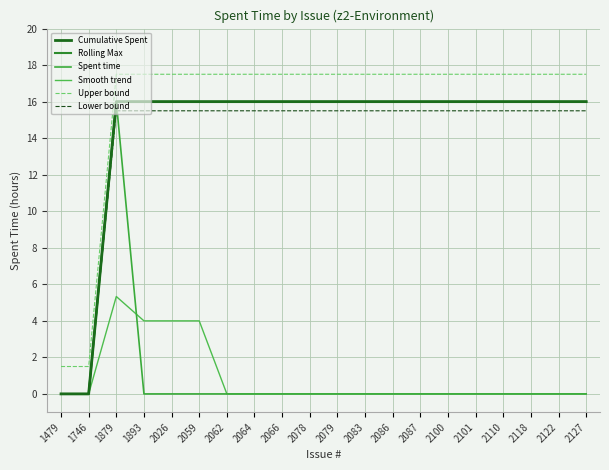

Does the chart display data point markers on the line(s)?

No